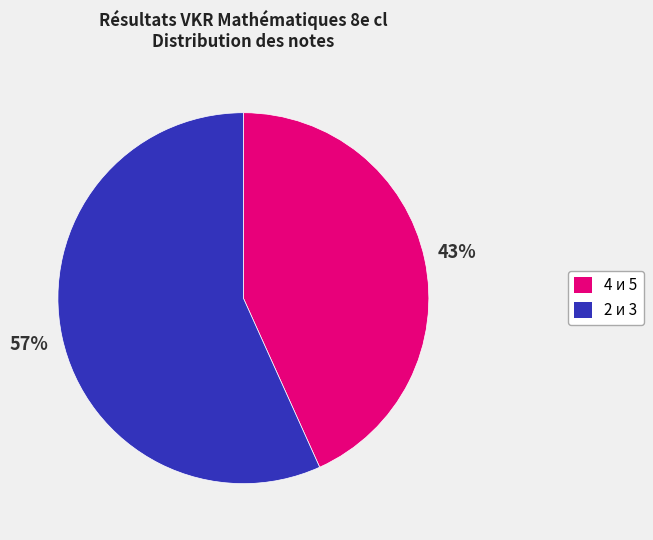

To the nearest percent, what is the average slice percentage?

50%